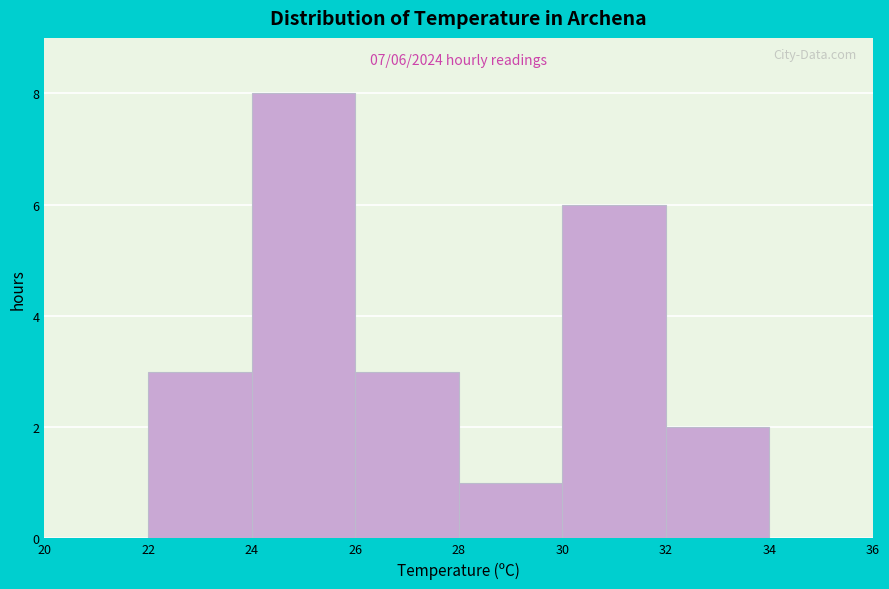

Over which range of the x-axis is the bar tallest?

24 to 26